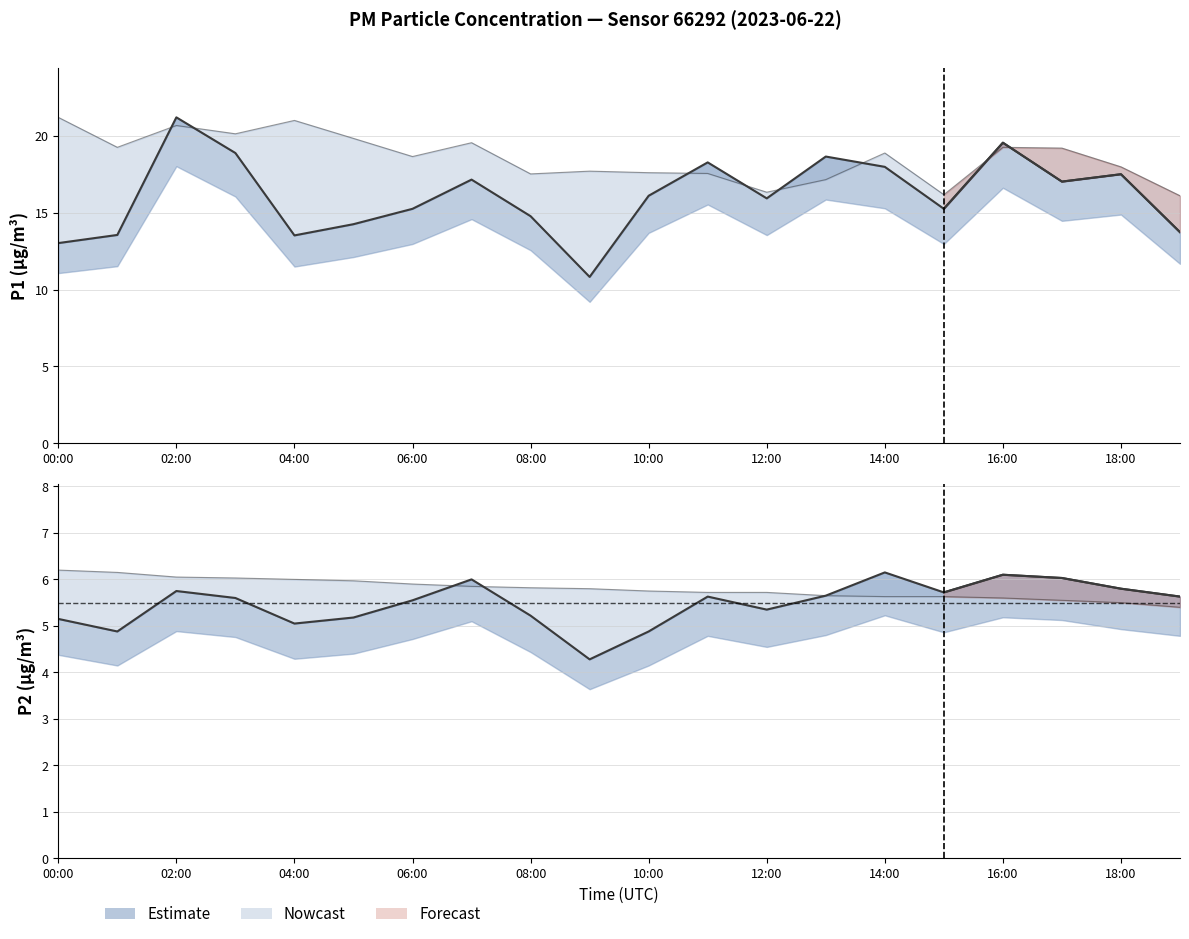

In P1, how many points are lower than both neighbors (excluding endpoints)?

5